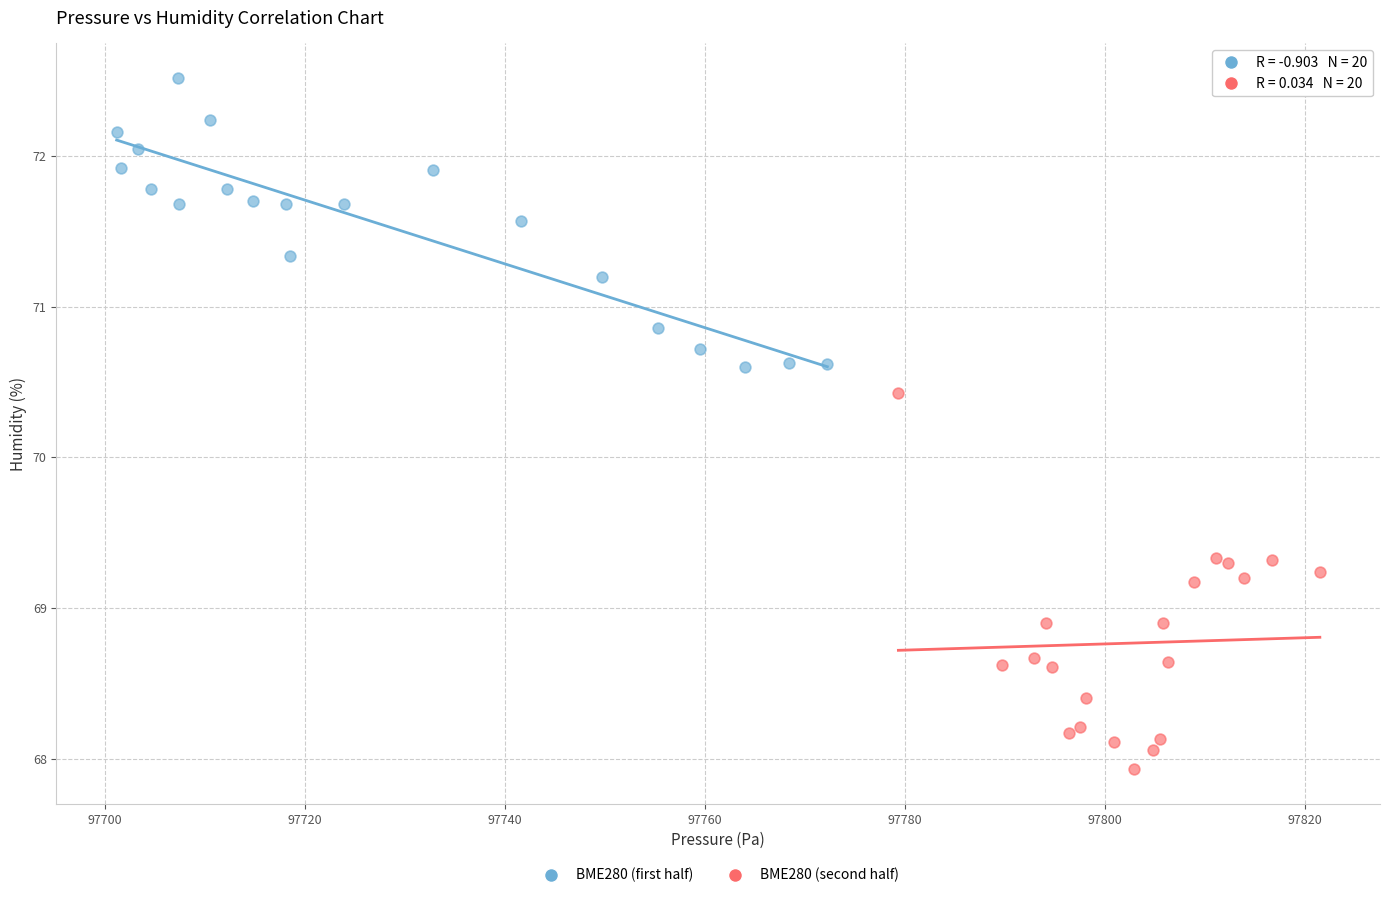

Which series has the widest spread of Y values?

BME280 (second half)